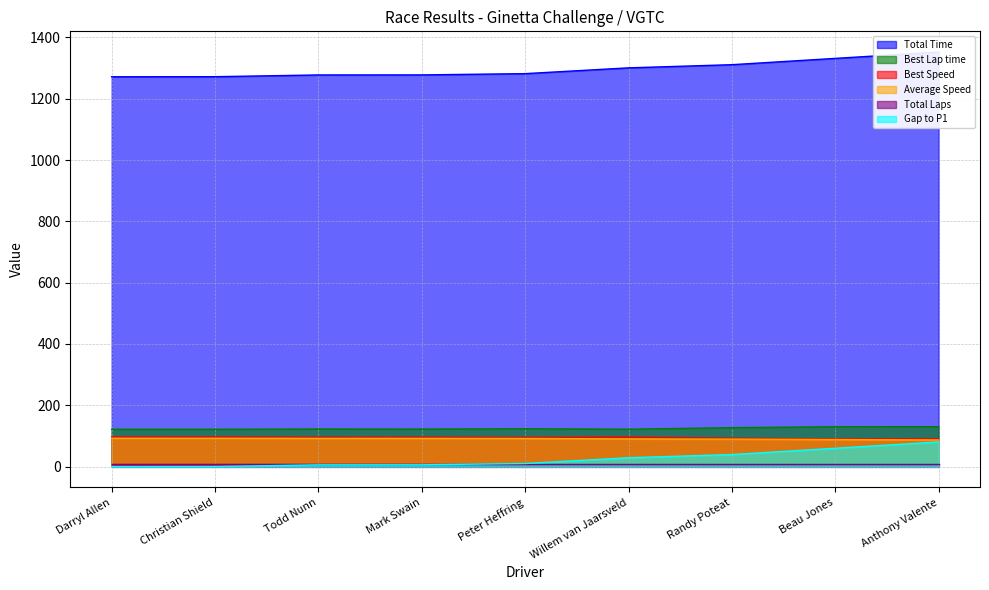

What is the average value of the Best Lap time series?

124.7